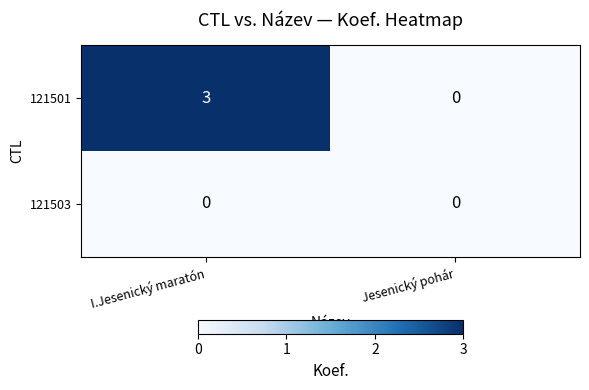

Reading left to right, extract all data points from this chart.

121501: 3	0
121503: 0	0